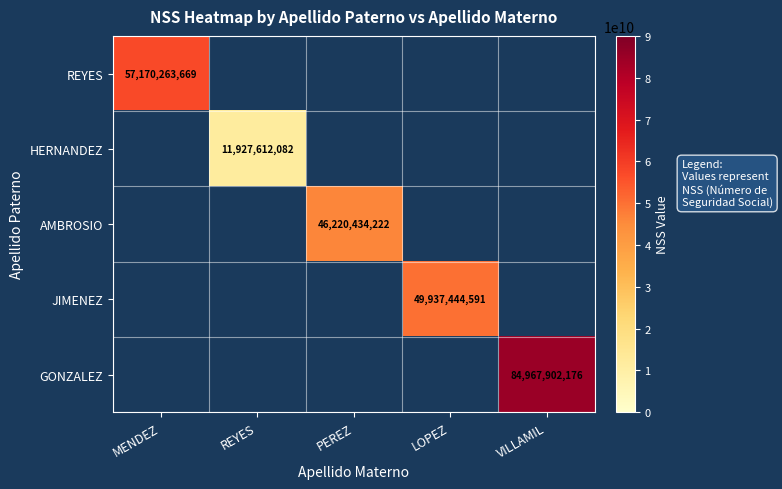

Which has a higher value, PEREZ or VILLAMIL?

VILLAMIL